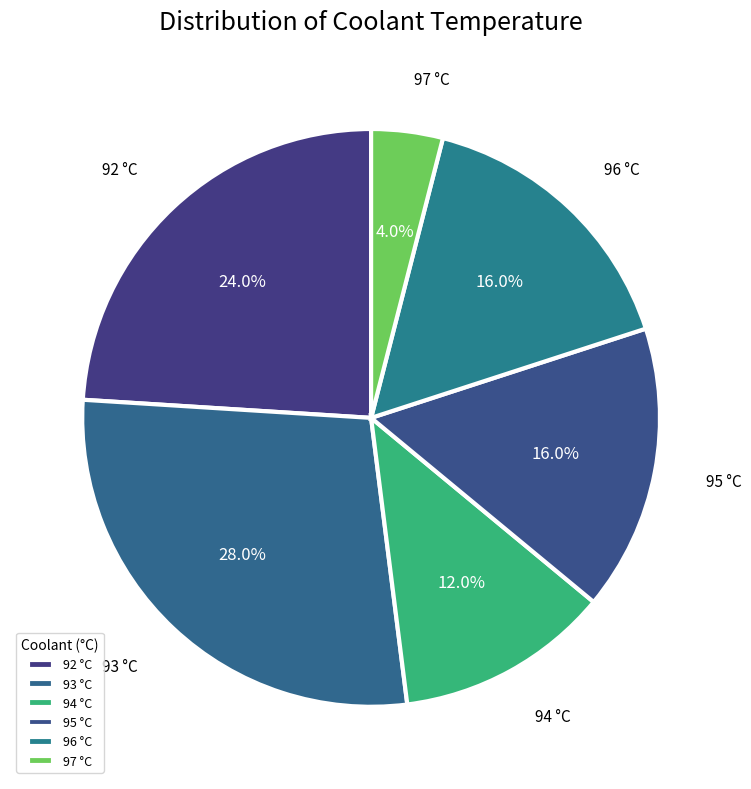

True or false: 93 accounts for 21% of the total.

False